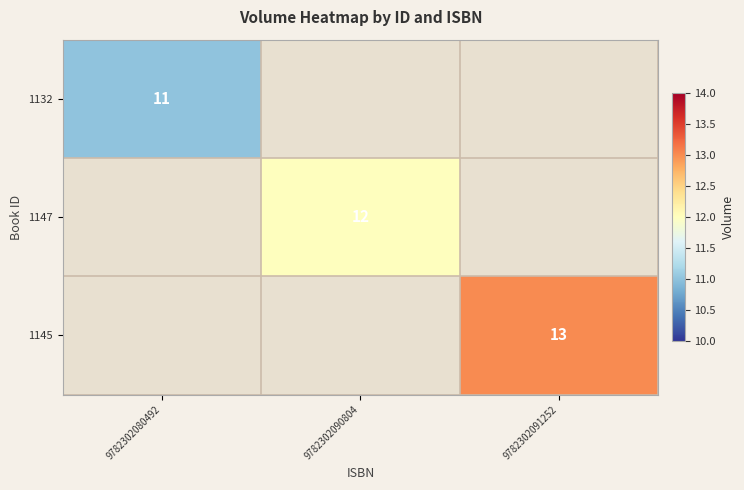

Is it true that 1145 equals 4 at 9782302091252?

False